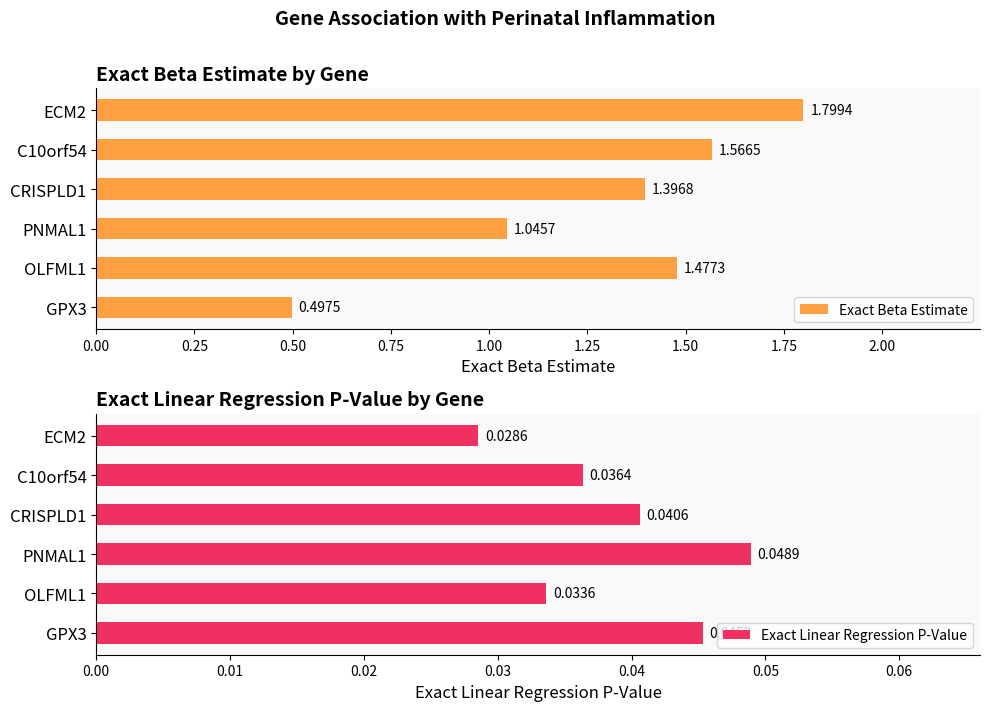

What is the average value of the Exact Beta Estimate series?

1.3